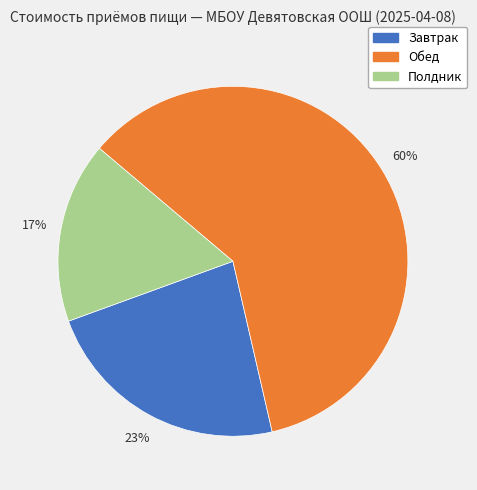

Does Обед account for over 50% of the chart?

Yes